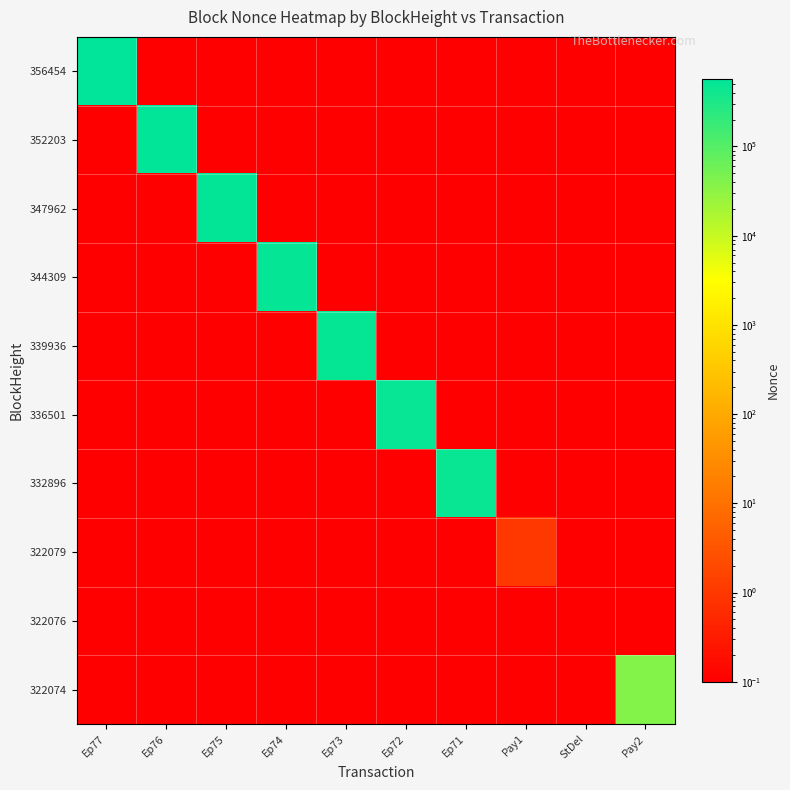

Which series has the largest total across all categories?

356454